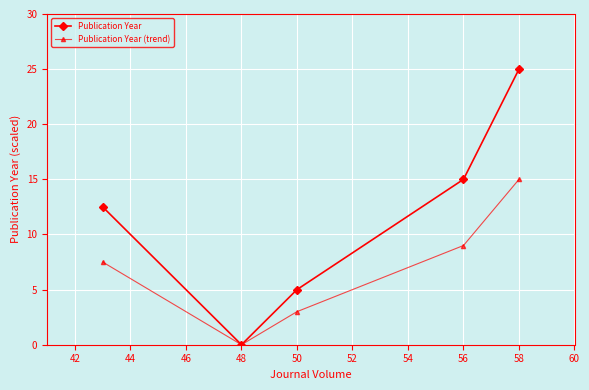

True or false: Publication Year has more than 1 points higher than both neighbors.

False